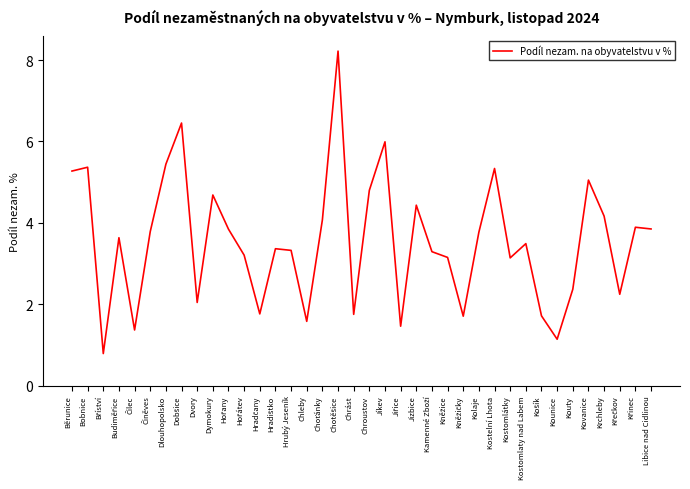

What is the greatest value displayed?

8.2